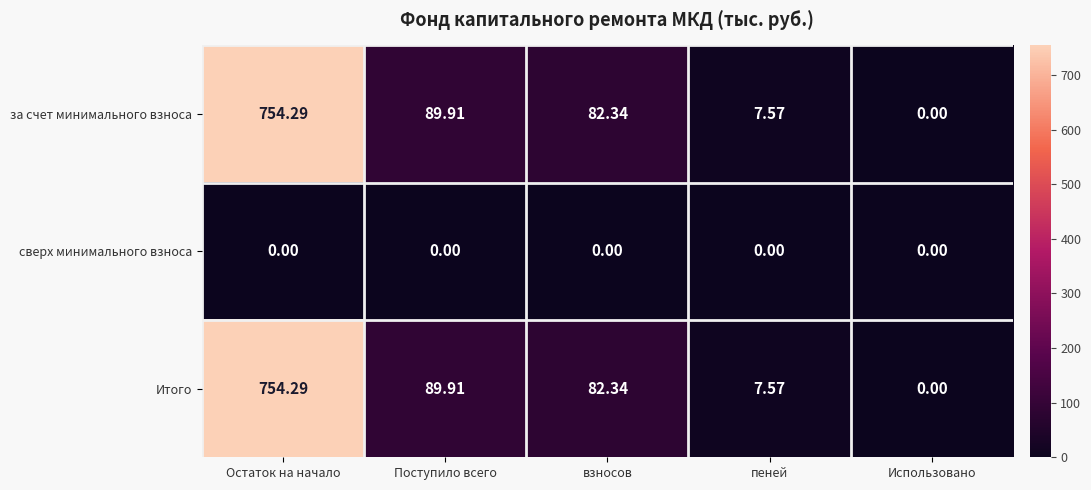

At which category does the chart reach its peak across all series?

Остаток на начало